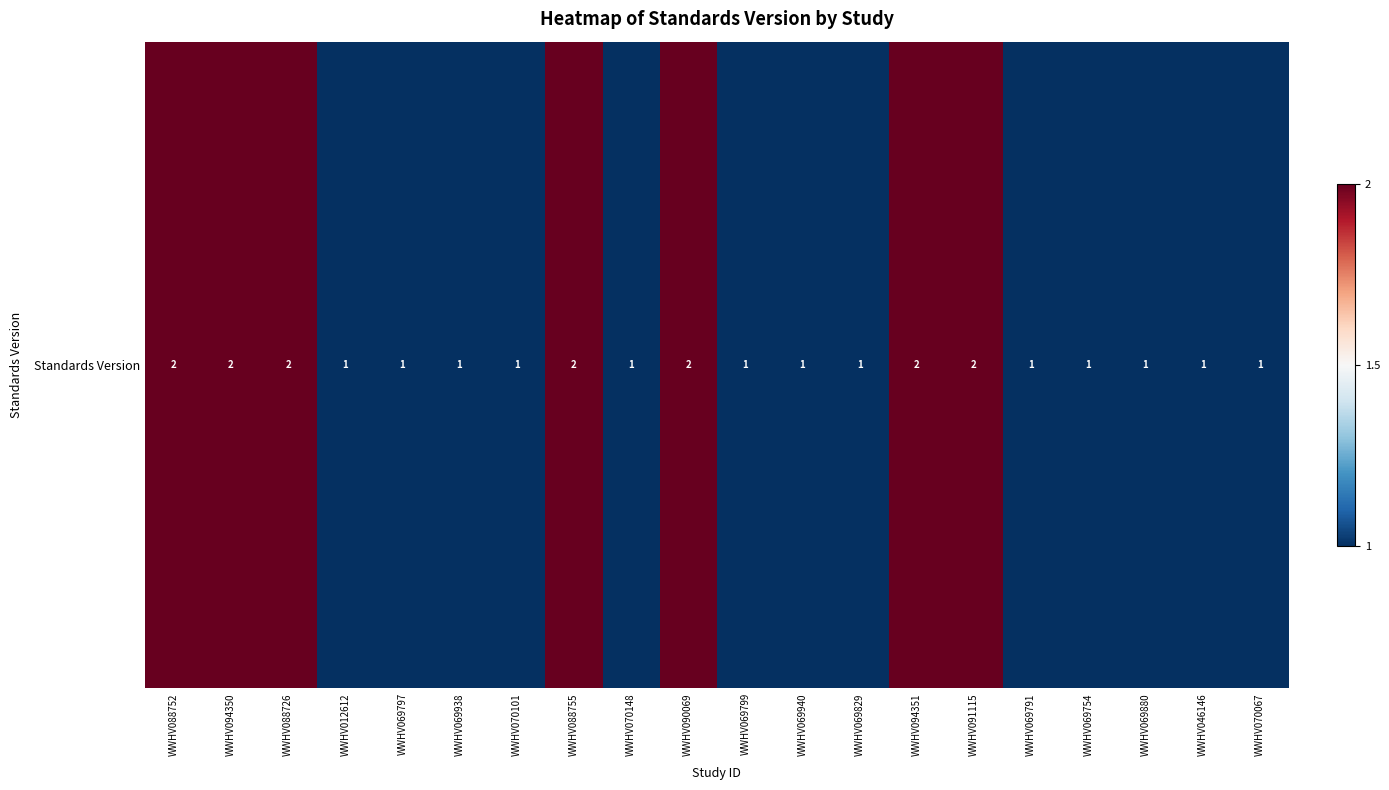

Where is the data nearest to the value 1?

WWHV012612